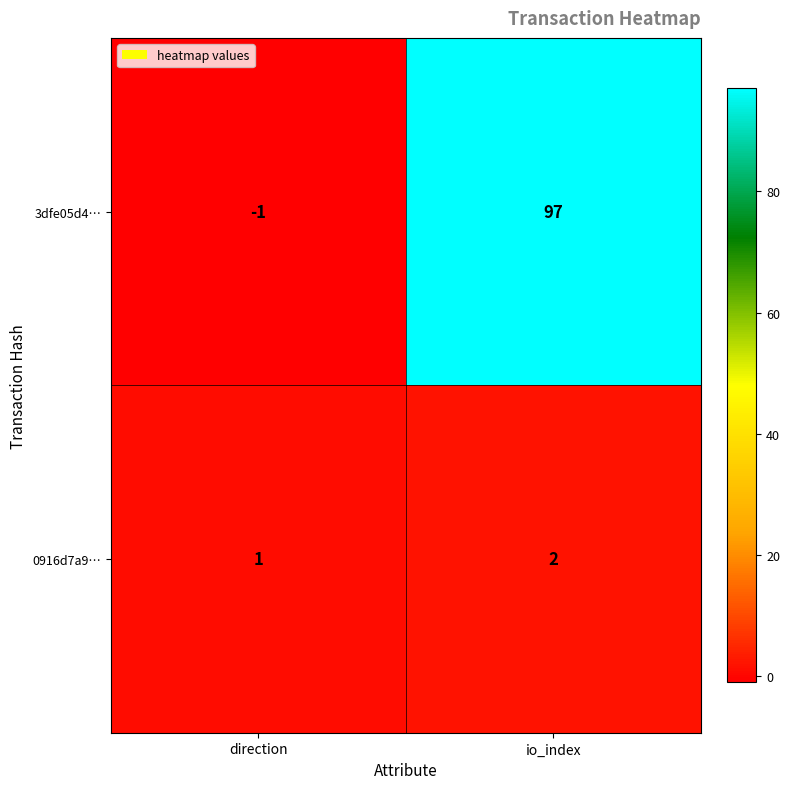

At which category is the sum across all series the highest?

io_index